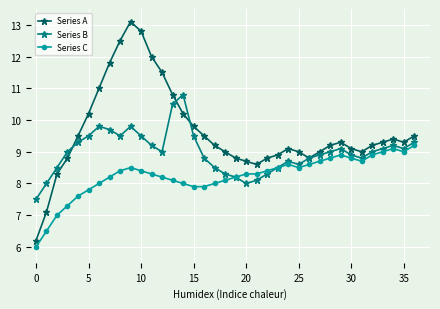

List the series in order of their peak value, highest first.

Series A, Series B, Series C